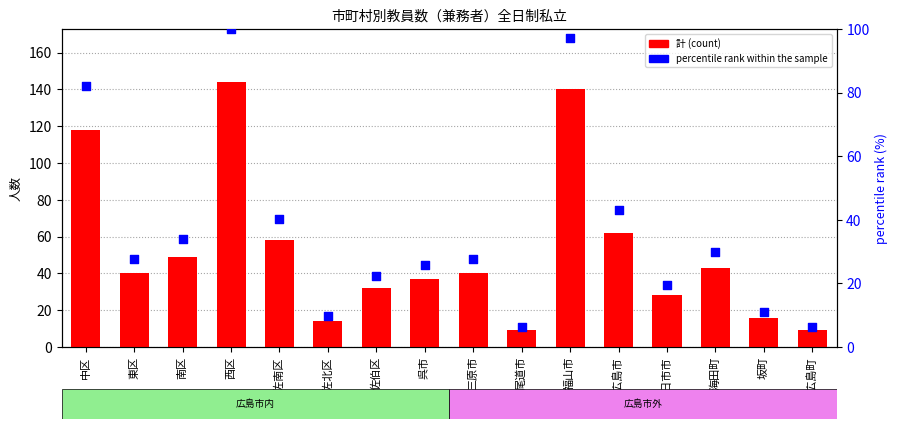

At how many categories does at least one series exceed 113?

3